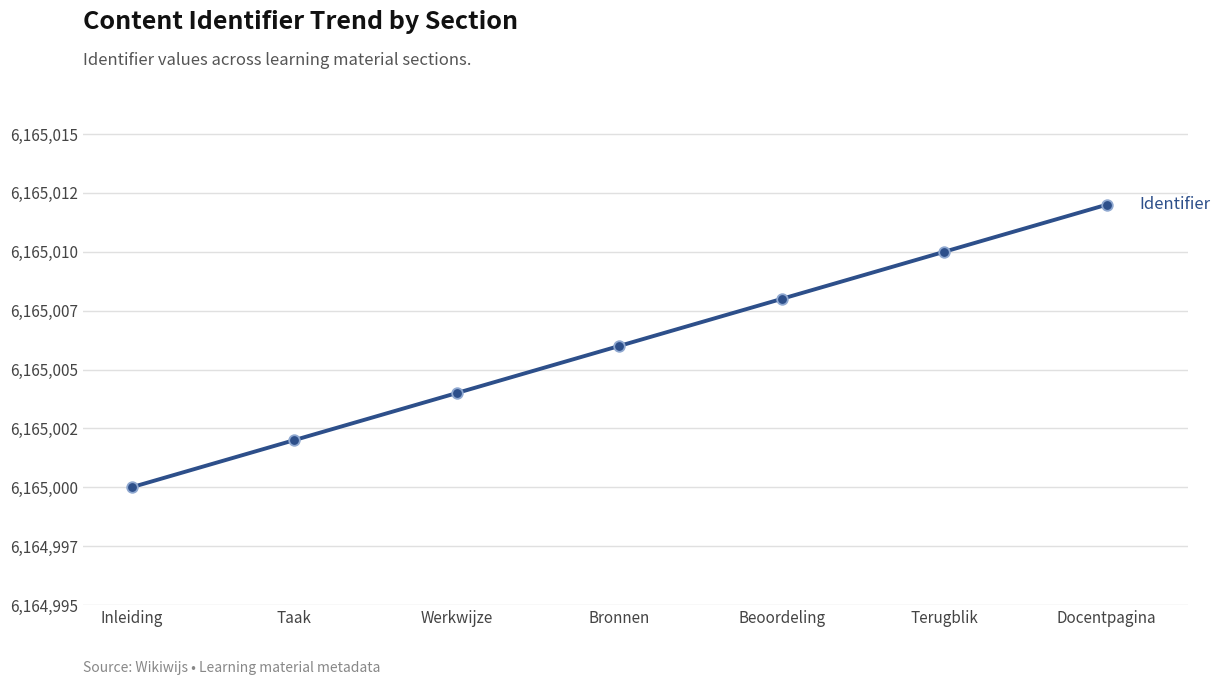

What is the change in value from Inleiding to Bronnen?

+6